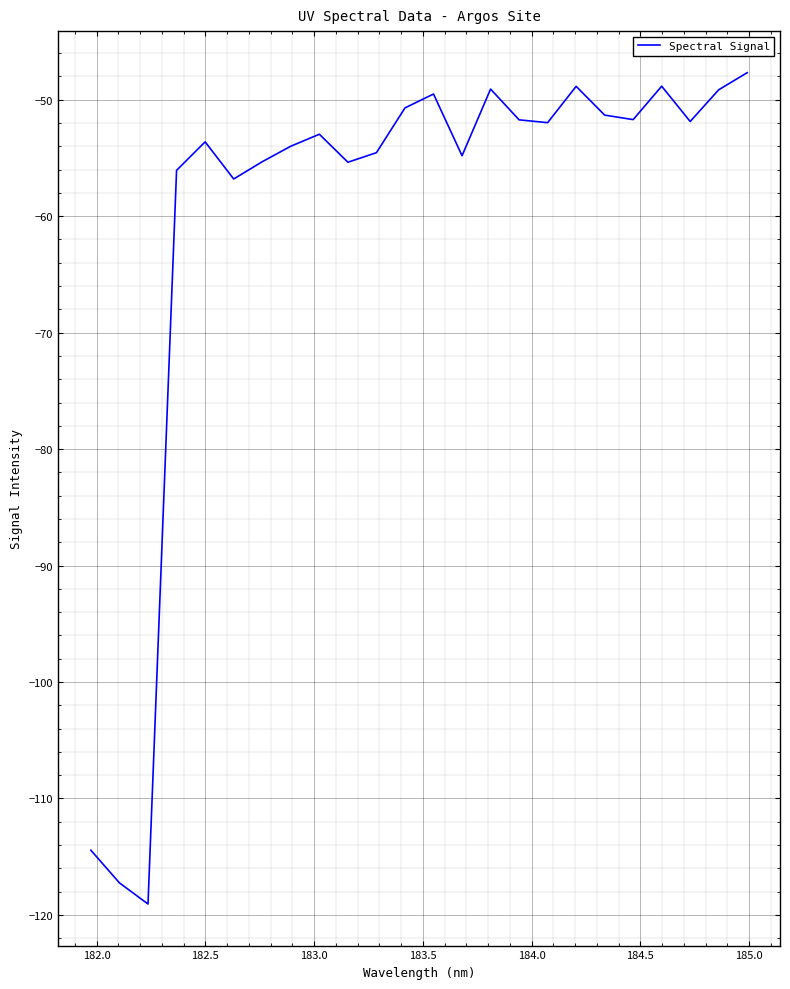

What is the smallest value displayed?

-119.1